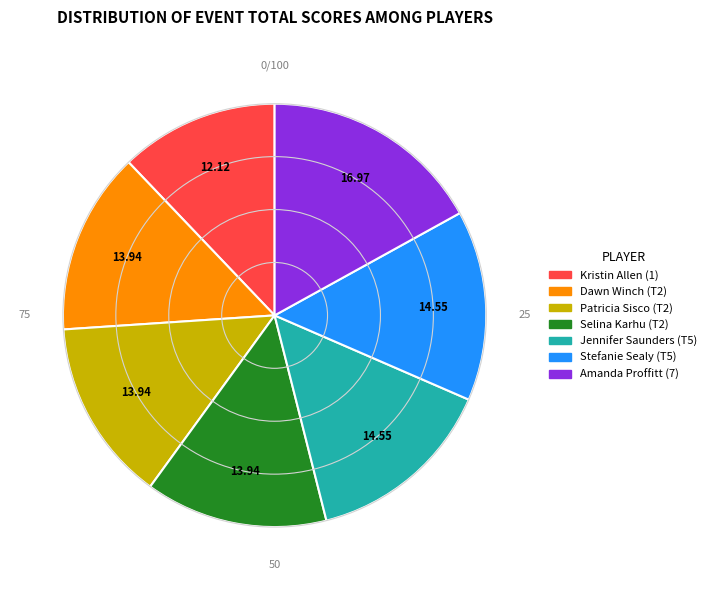

Combined, do Jennifer Saunders (T5) and Kristin Allen (1) account for over 50%?

No